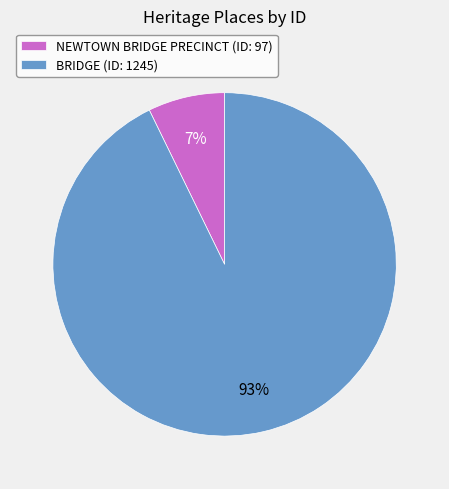

Is there any slice that represents more than half of the pie?

Yes